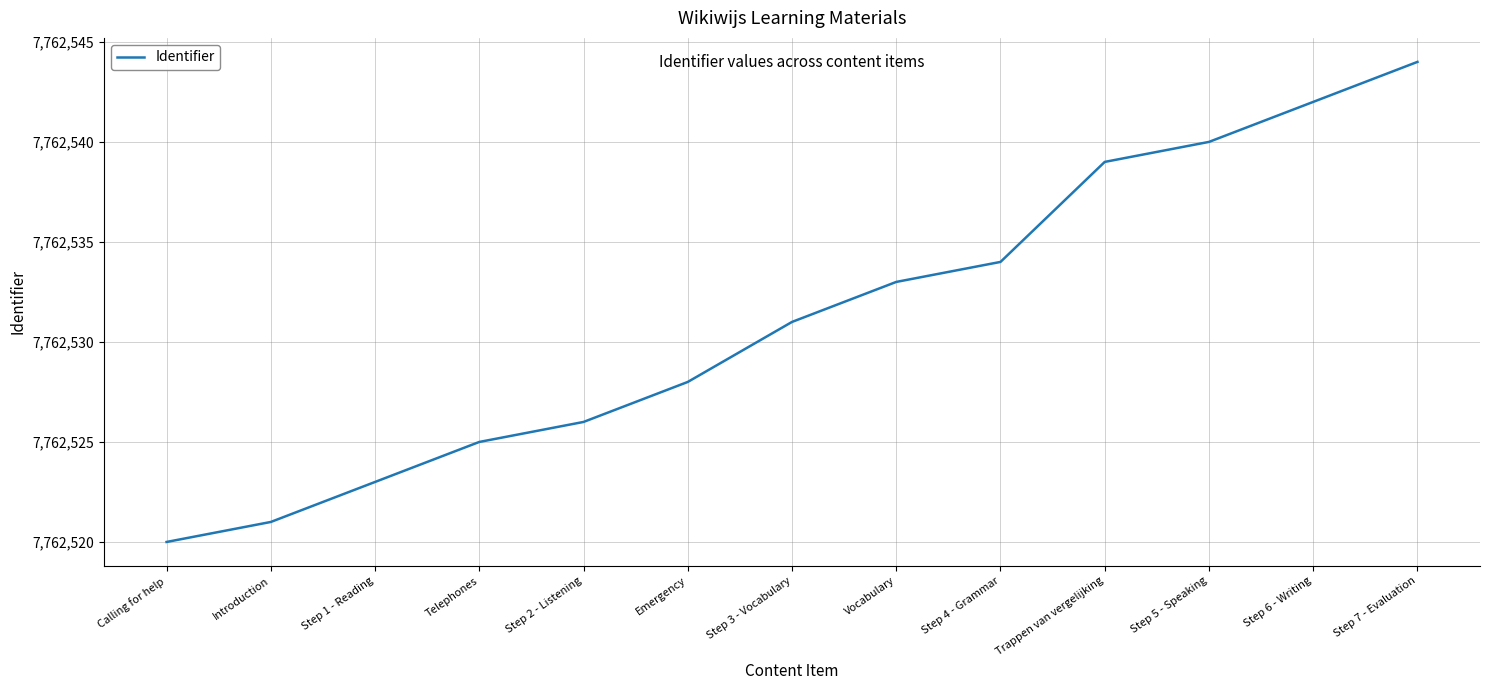

The value at Step 6 - Writing is 7762542. True or false?

True